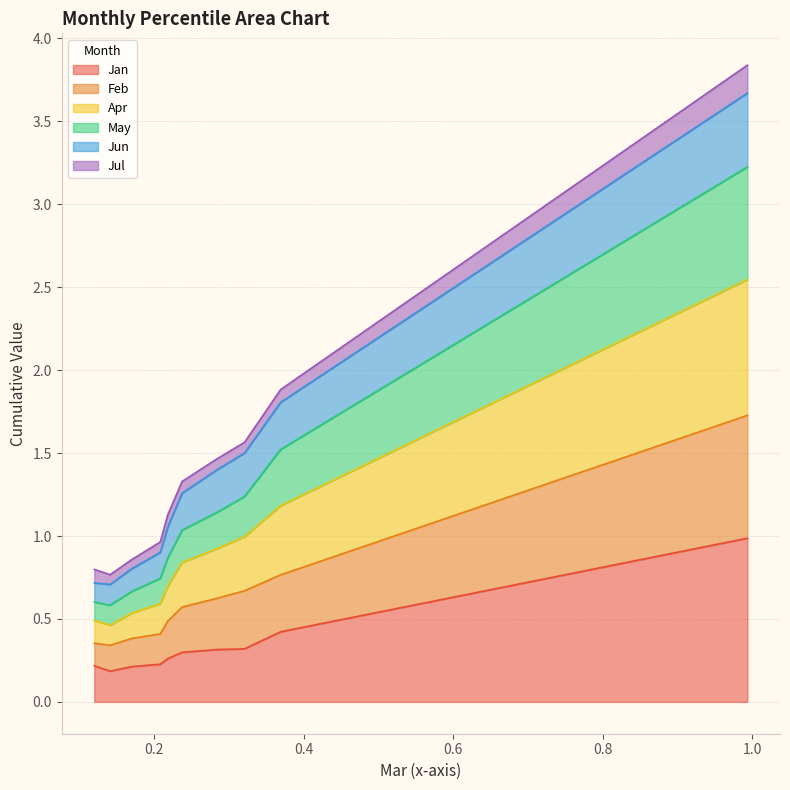

Does the chart display data point markers on the line(s)?

No